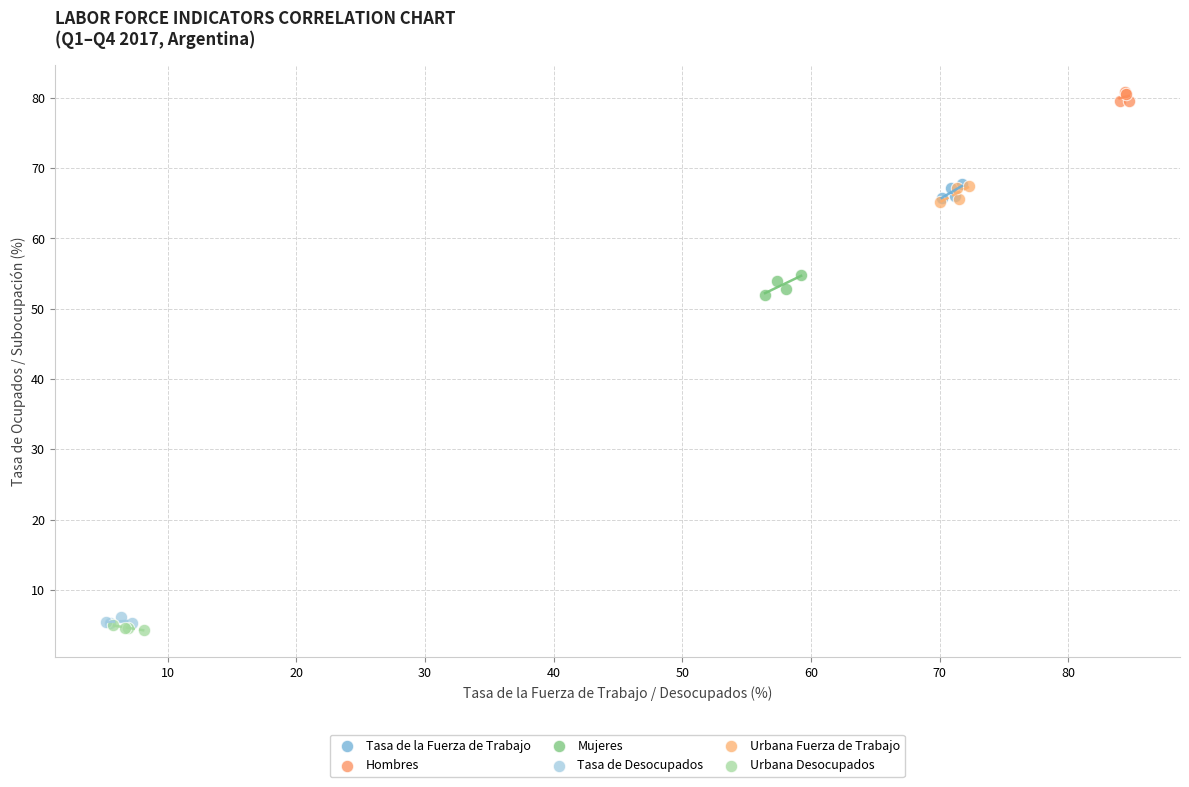

Which series reaches the maximum Y coordinate?

Hombres